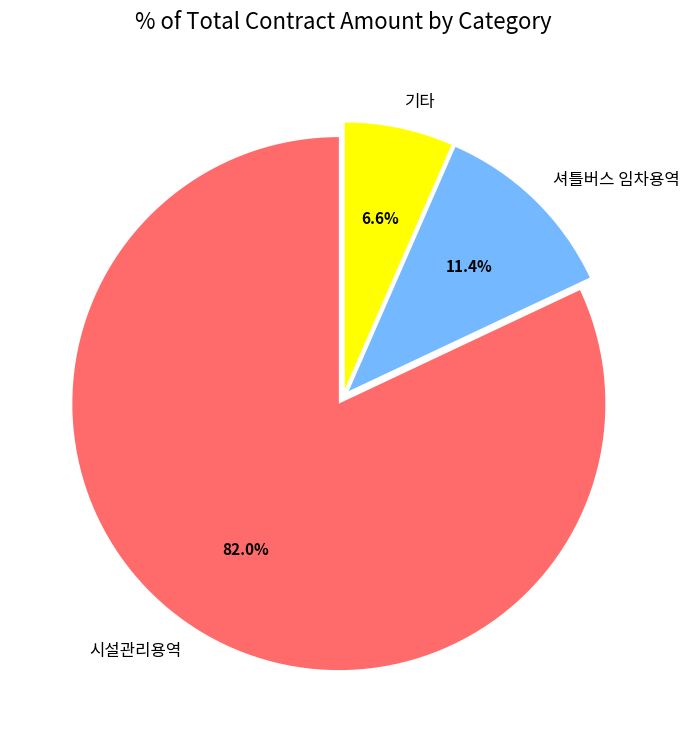

What is the smallest slice in the pie chart?

기타